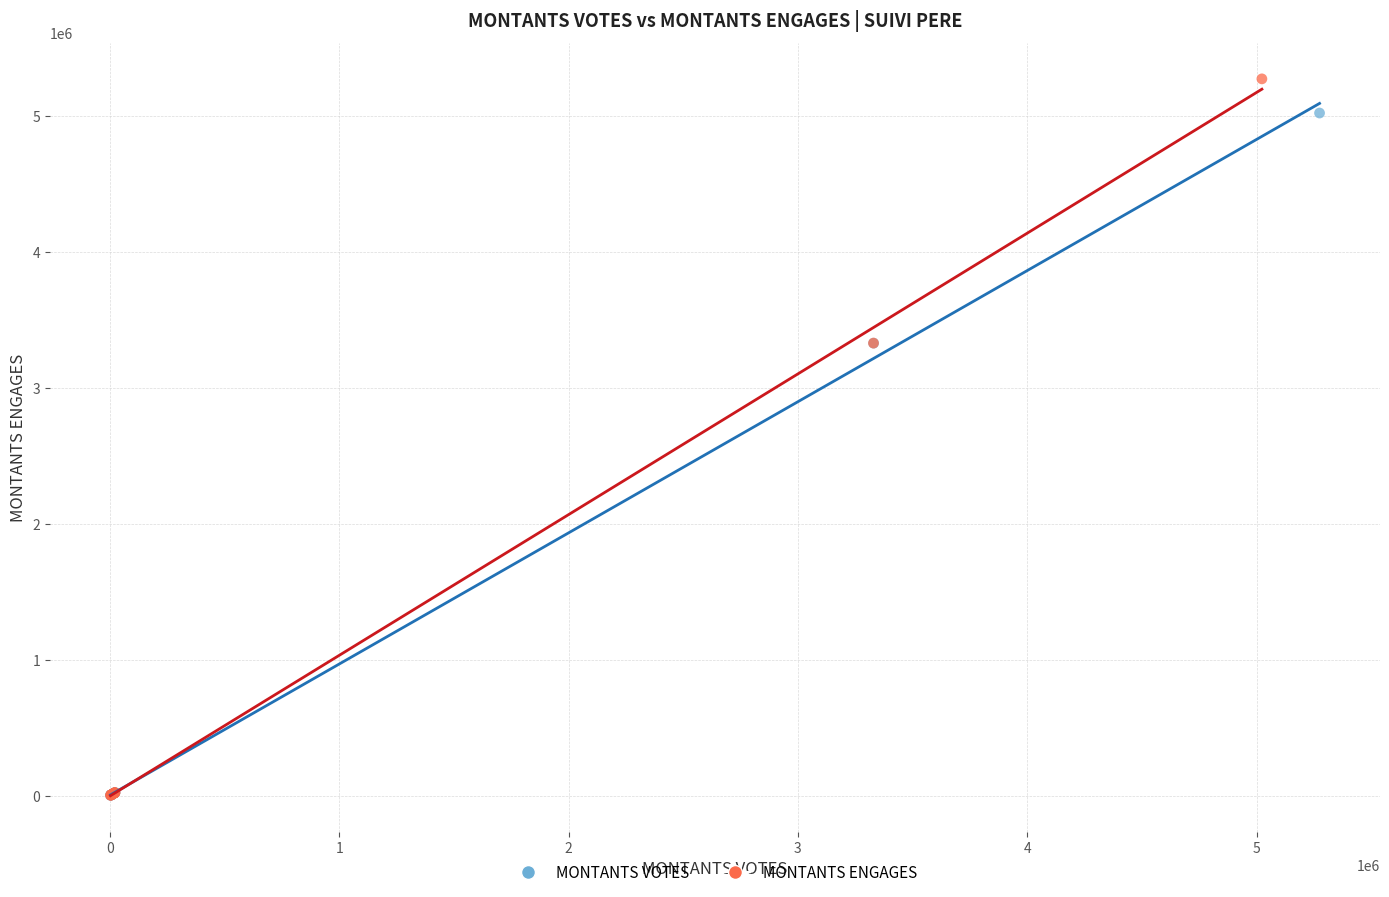

Which series reaches the maximum Y coordinate?

MONTANTS ENGAGES